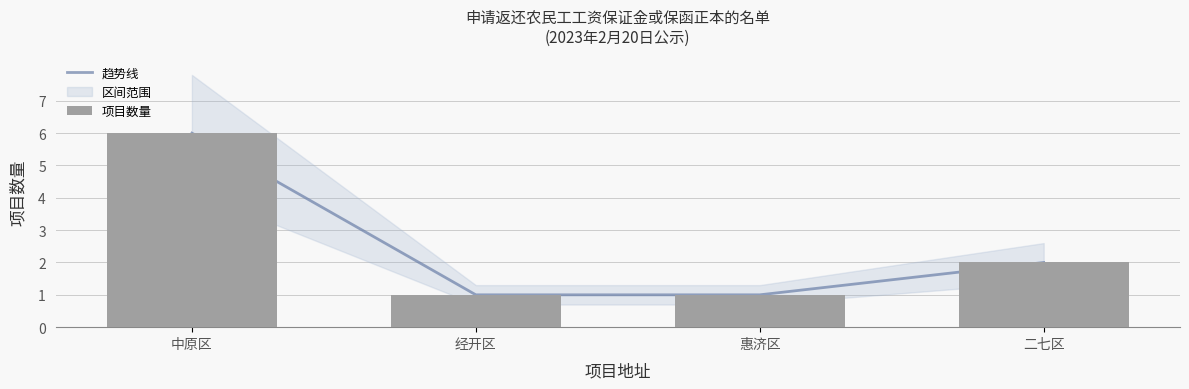

How many values in the 项目数量 series are below 2?

2